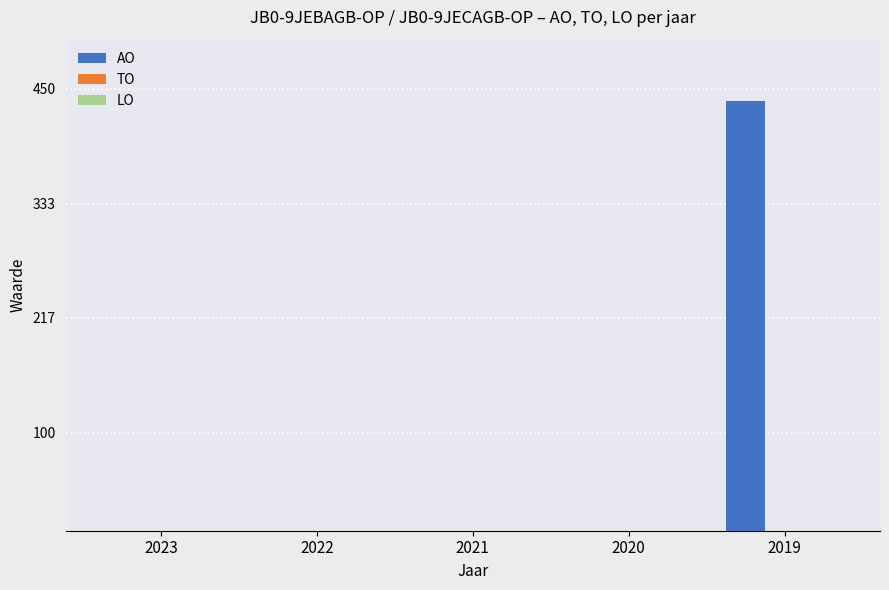

At which category does the chart reach its peak across all series?

2019